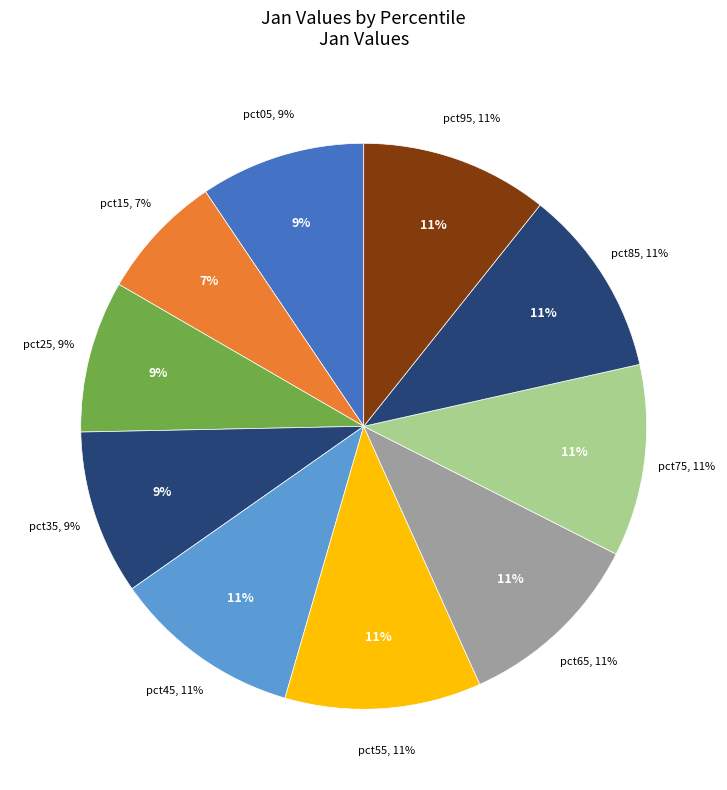

How many slices are in this pie chart?

10